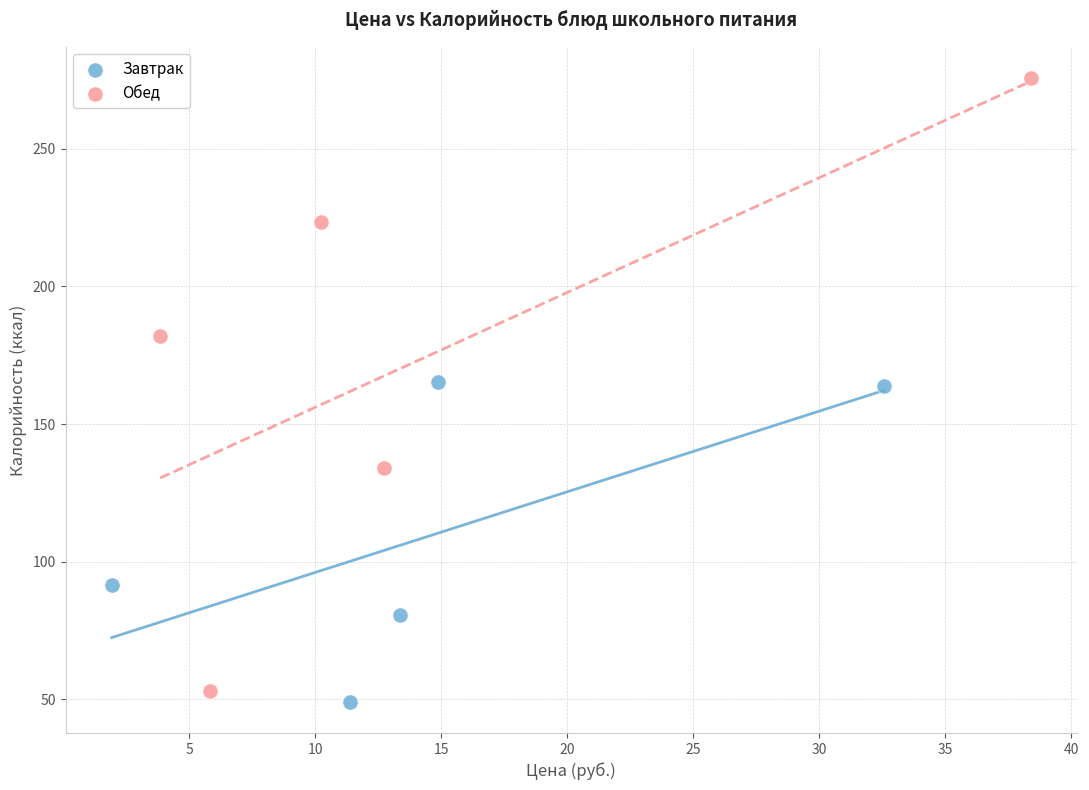

Which series contains the lowest Y value?

Завтрак